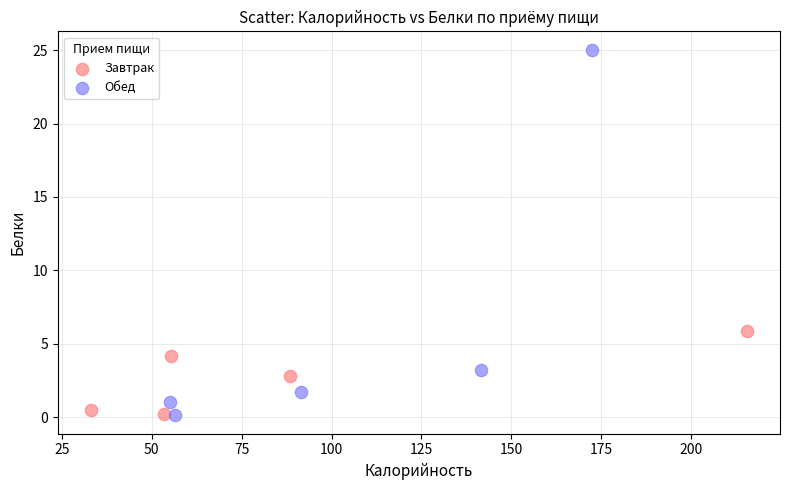

Which series contains the highest Y value?

Обед